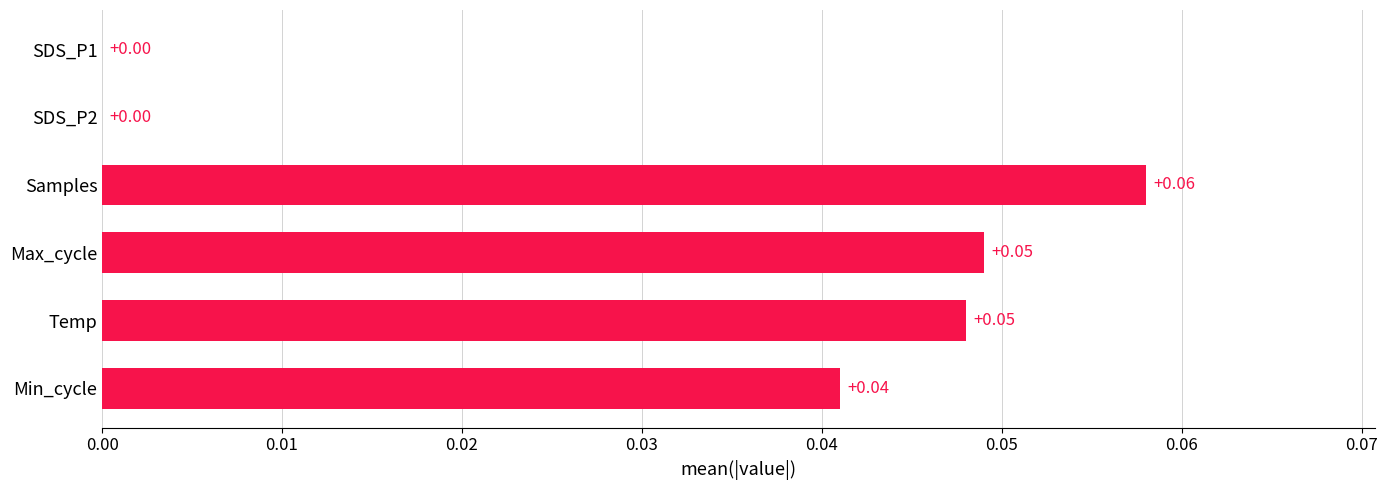

Which label corresponds to the largest value in the chart?

Samples